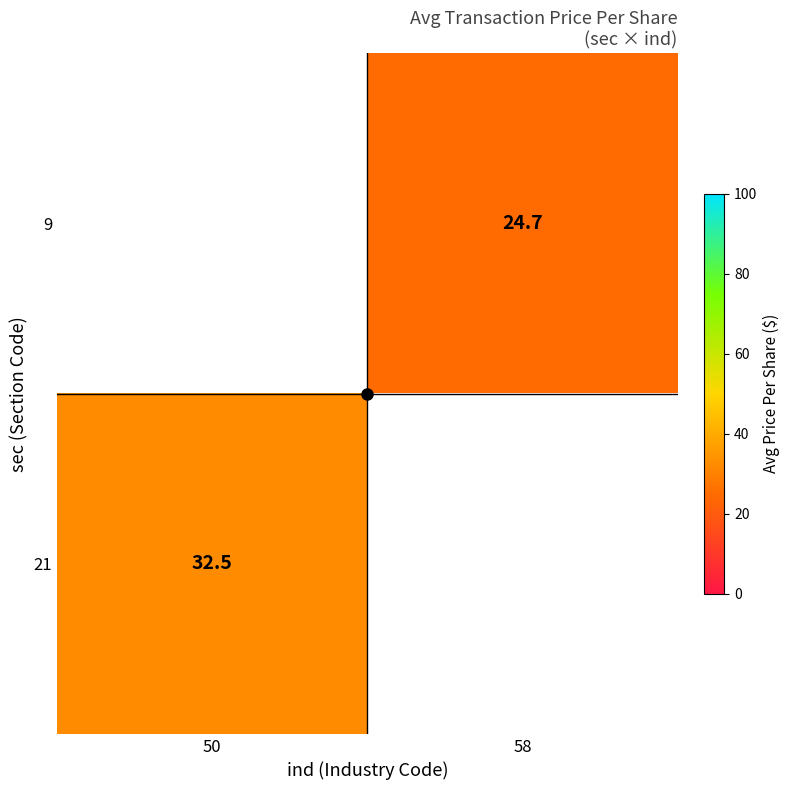

Which label corresponds to the smallest value in the chart?

58